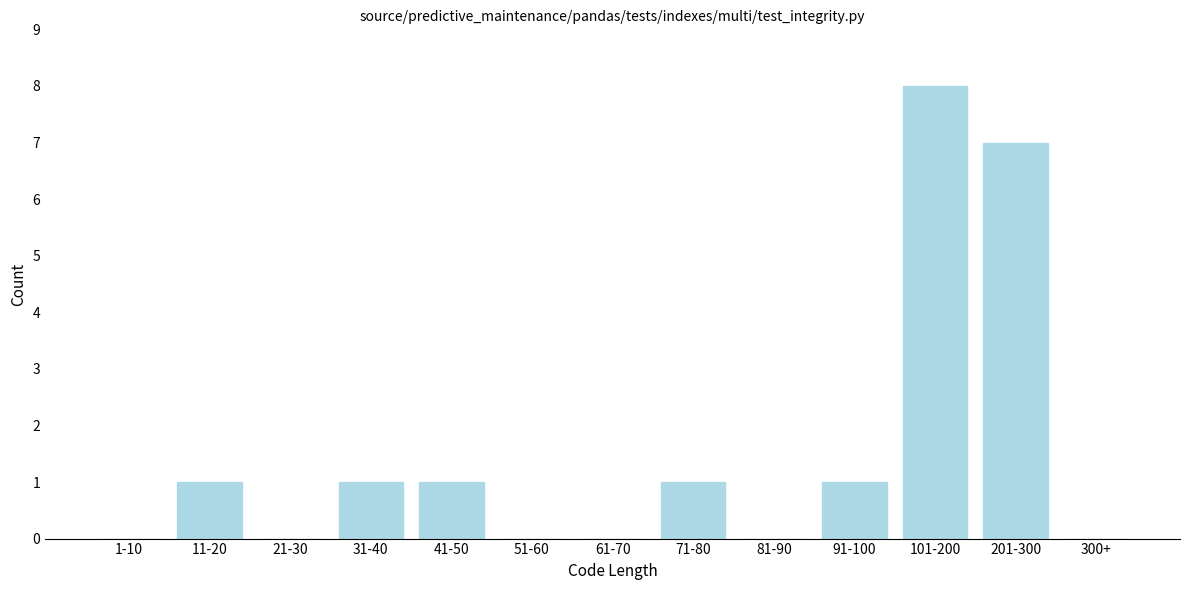

Reading left to right, what are all the values shown in this chart?

1-10=0	11-20=1	21-30=0	31-40=1	41-50=1	51-60=0	61-70=0	71-80=1	81-90=0	91-100=1	101-200=8	201-300=7	300+=0